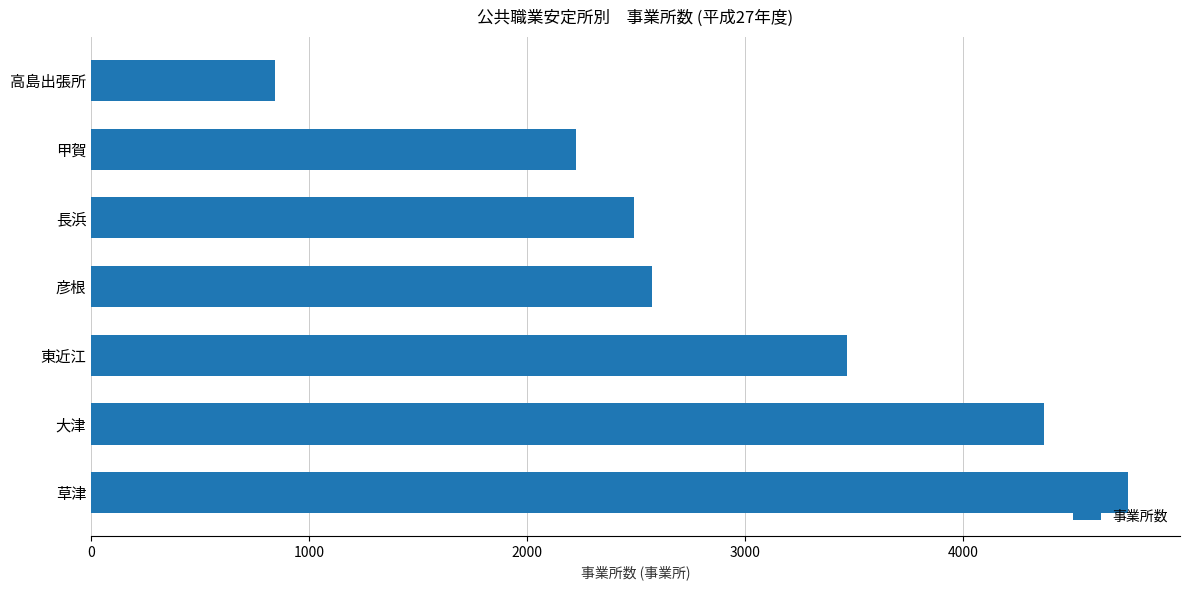

Reading bottom to top, list all the values displayed in this chart.

4755	4371	3468	2572	2489	2225	843